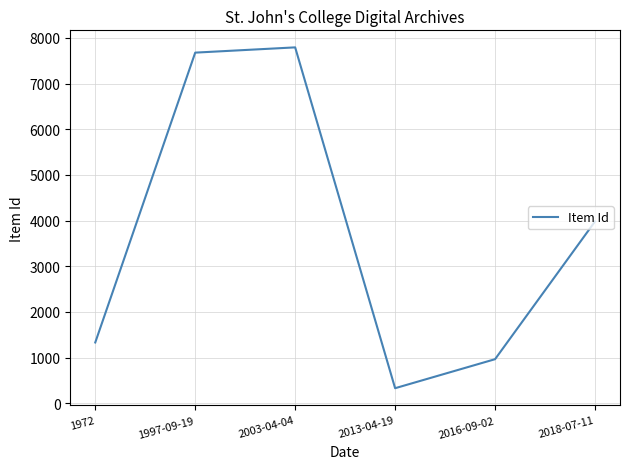

What is the difference between the second highest and second lowest values?

6709